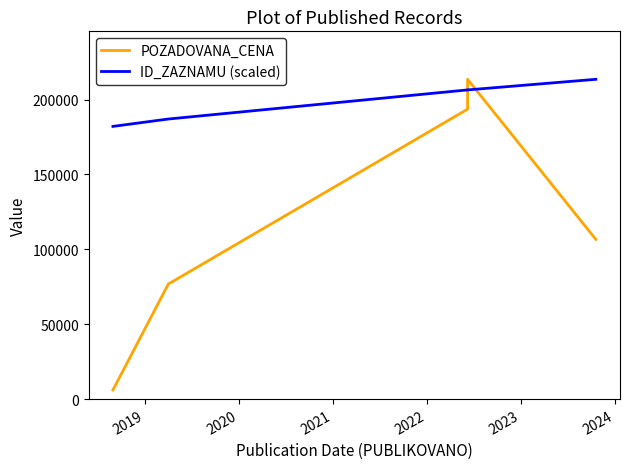

At how many categories does at least one series exceed 126955?

5